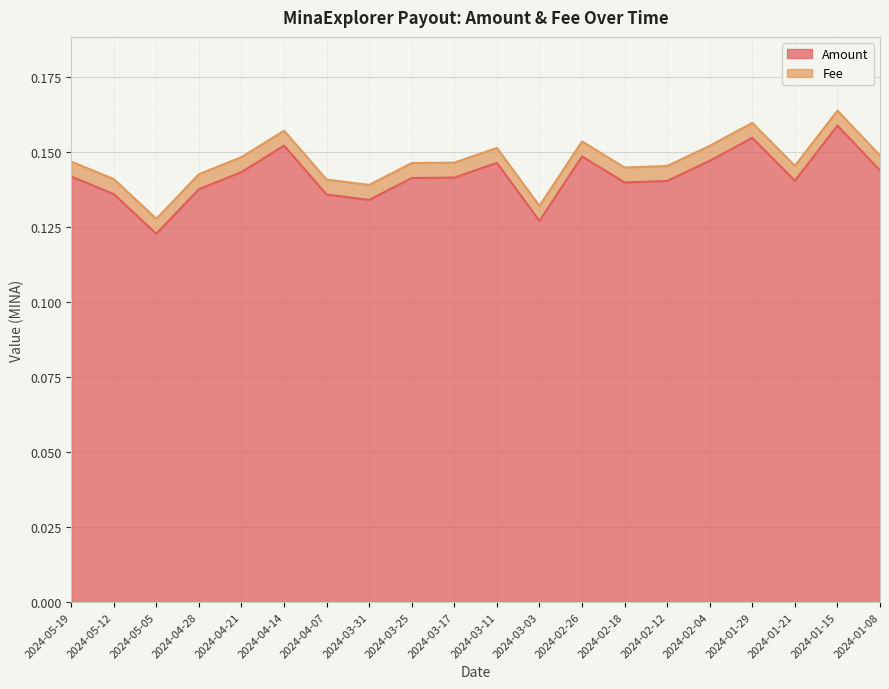

How many interior local peaks (higher than both neighbors) does the data have?

5